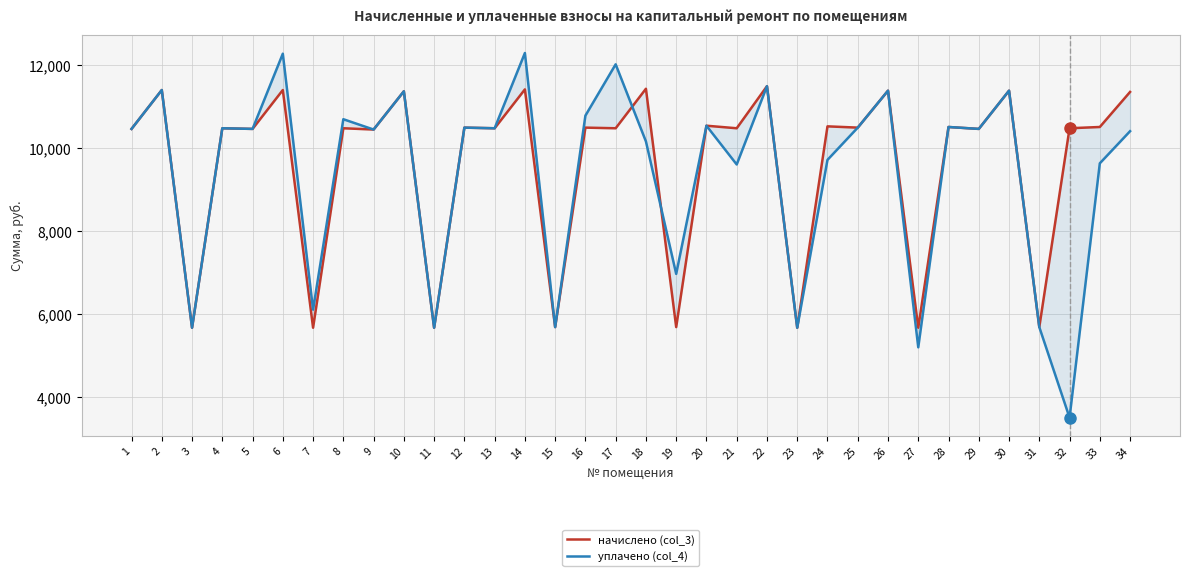

What are all the series names shown in the legend?

начислено (col_3), уплачено (col_4)